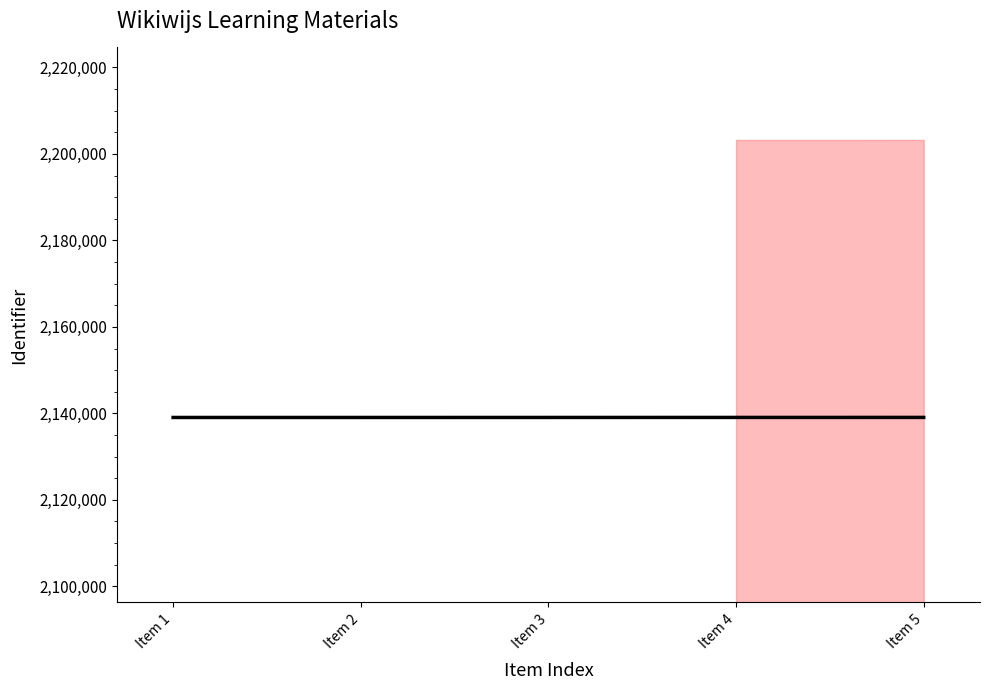

Rank the categories by value from lowest to highest.

Item 1, Item 2, Item 3, Item 4, Item 5